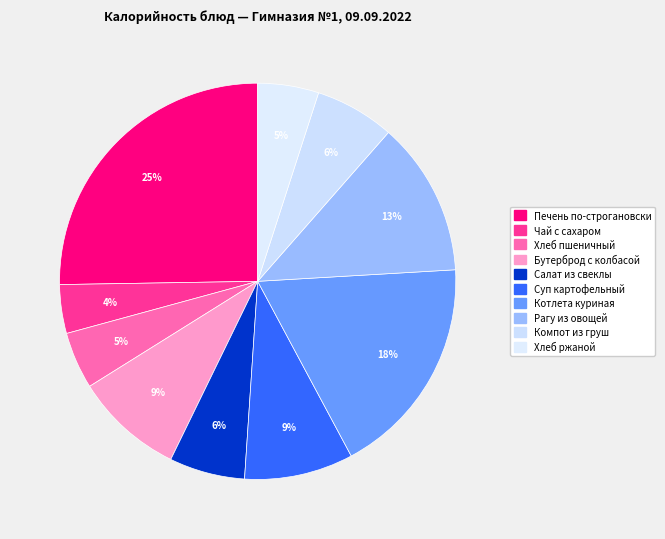

Which category has the smallest portion of the pie?

Чай с сахаром